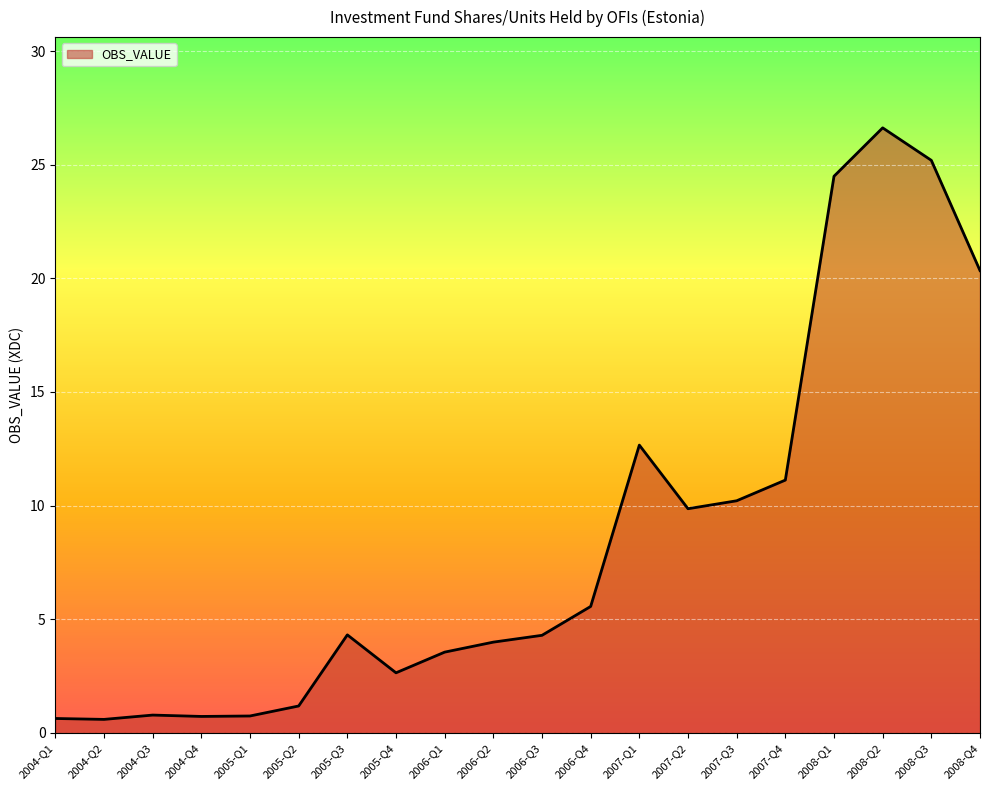

The value at 2007-Q2 is 4.8. True or false?

False